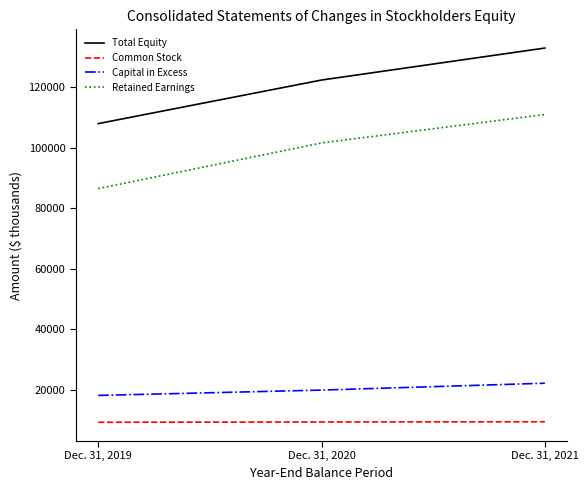

What is the difference between the maximum and minimum values in the Total Equity series?

25006